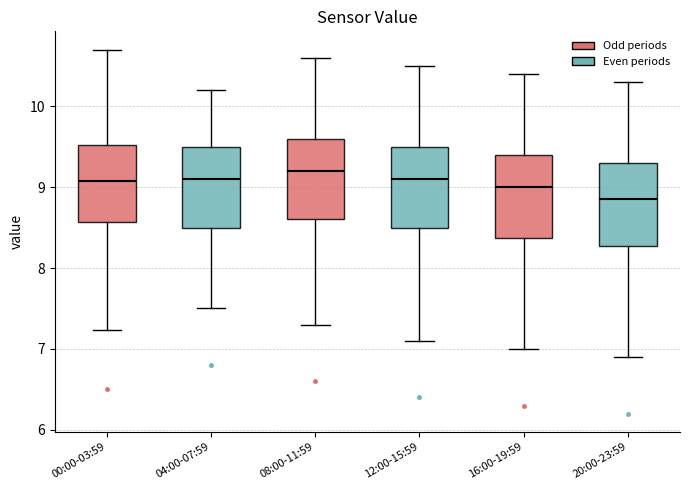

Which box's median line is the lowest?

20:00-23:59